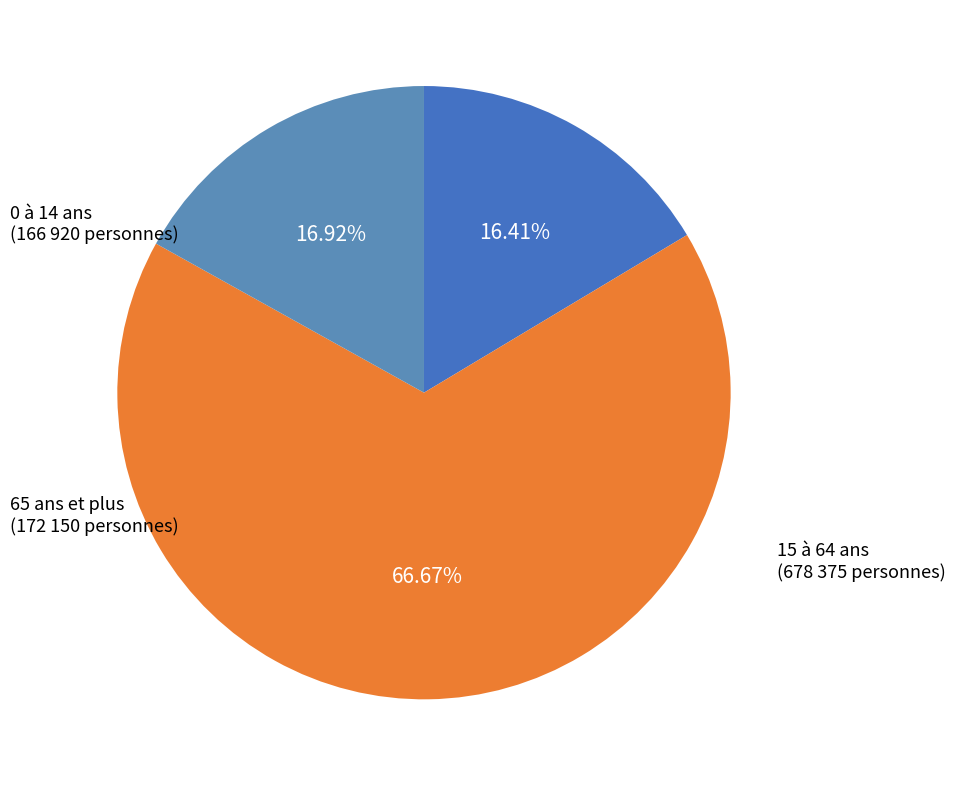

Is 65 ans et plus the majority of the pie?

No